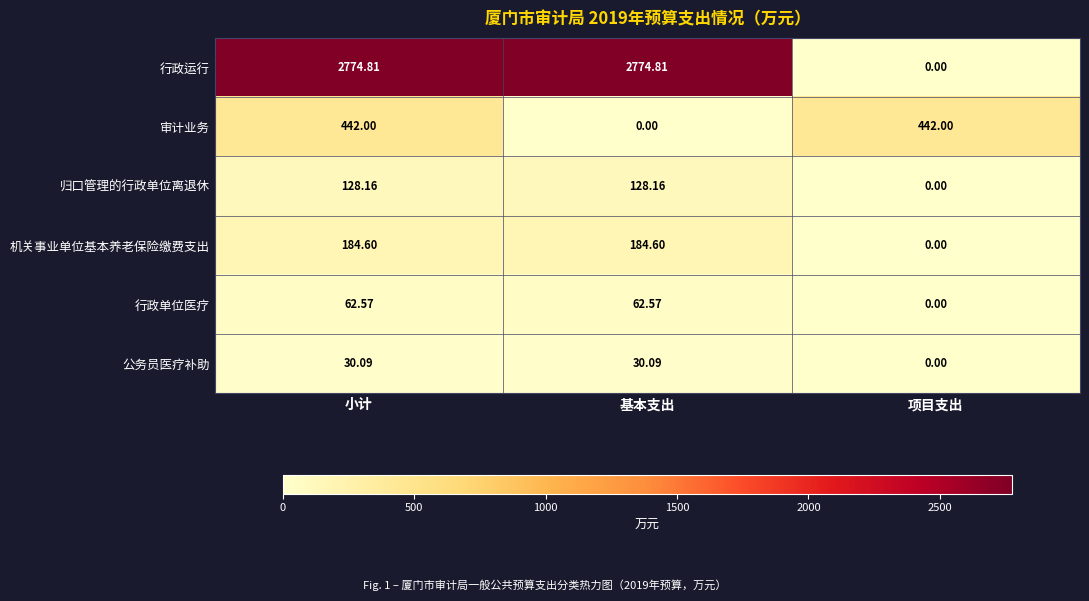

List the series in order of their peak value, lowest first.

公务员医疗补助, 行政单位医疗, 归口管理的行政单位离退休, 机关事业单位基本养老保险缴费支出, 审计业务, 行政运行